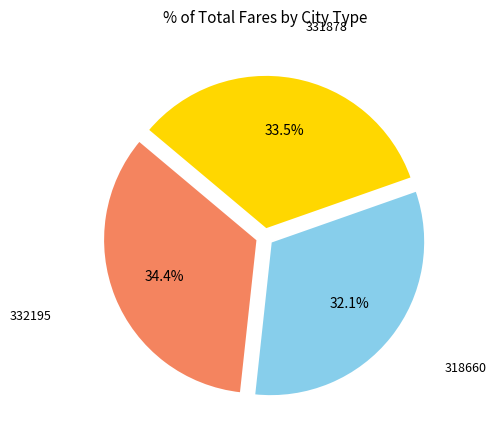

Is there any slice that represents more than half of the pie?

No